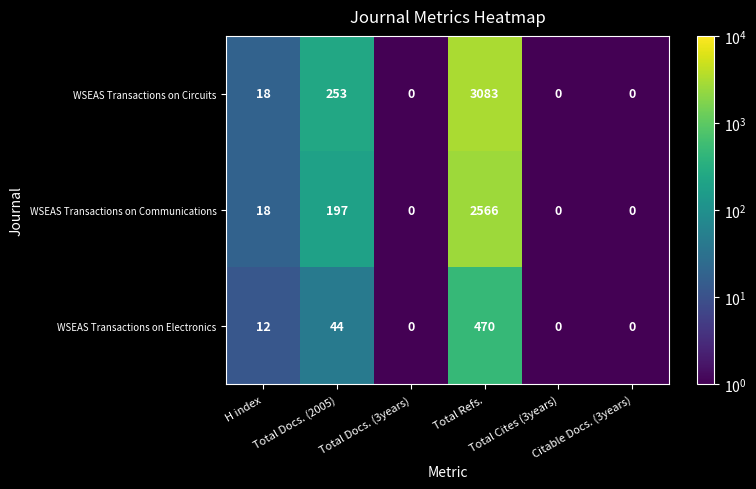

Rank the series by their average value, from lowest to highest.

WSEAS Transactions on Electronics, WSEAS Transactions on Communications, WSEAS Transactions on Circuits